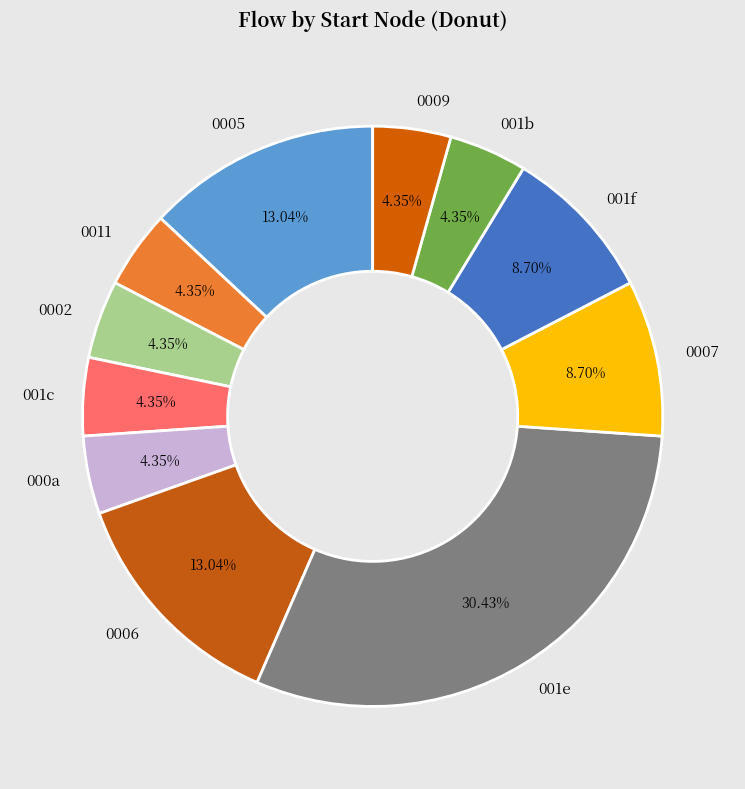

Is the sum of 0007 and 0011 greater than half?

No